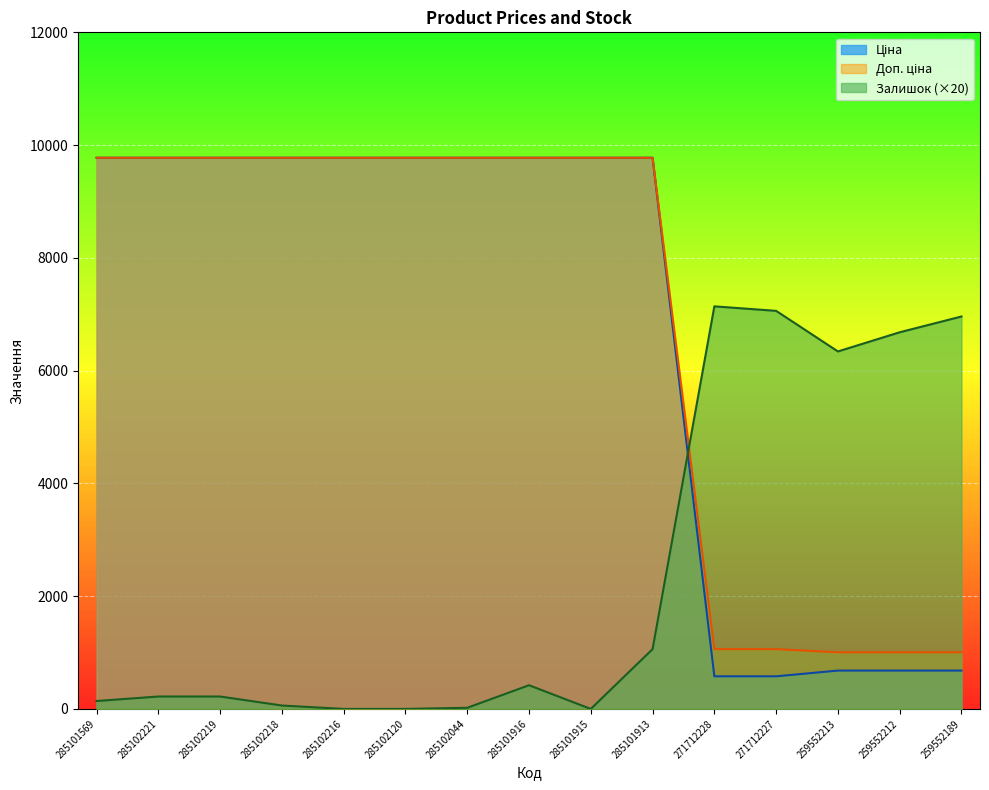

How many values in Залишок are above zero?

12